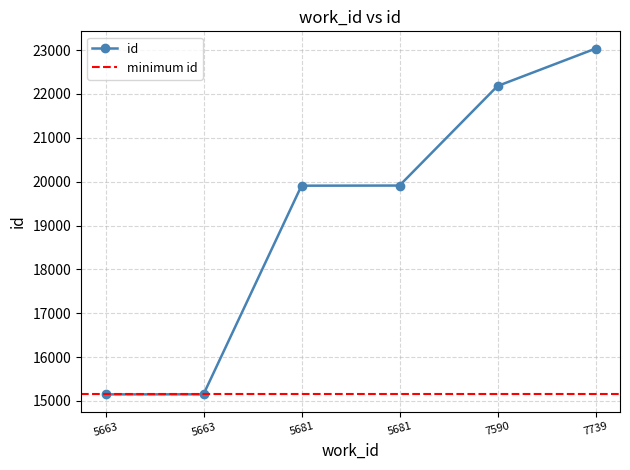

Reading left to right, transcribe all the data shown in this chart.

5663=15150	5663=15152	5681=19908	5681=19911	7590=22180	7739=23033